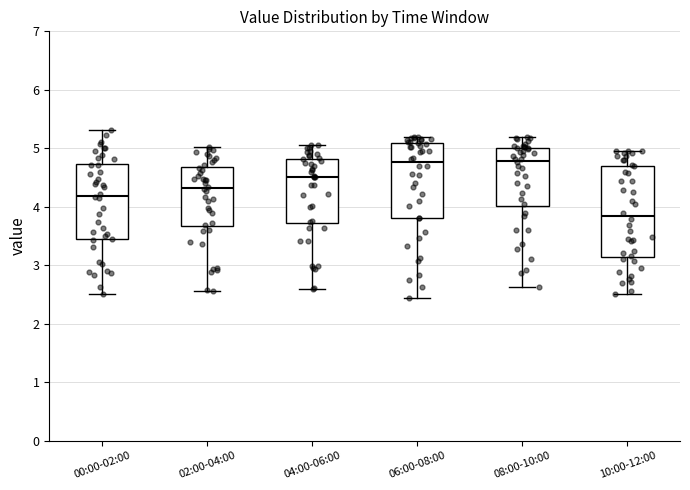

Reading left to right, read every box against the y-axis: the position of its median line, the range the box covers, and the ends of its whiskers. The values are not printed on the chart, so give them approximately, as read against the axis.

00:00-02:00: median 4.2, box 3.4 to 4.7, whiskers 2.5 to 5.3
02:00-04:00: median 4.3, box 3.7 to 4.7, whiskers 2.6 to 5.0
04:00-06:00: median 4.5, box 3.7 to 4.8, whiskers 2.6 to 5.1
06:00-08:00: median 4.8, box 3.8 to 5.1, whiskers 2.4 to 5.2
08:00-10:00: median 4.8, box 4.0 to 5.0, whiskers 2.6 to 5.2
10:00-12:00: median 3.8, box 3.1 to 4.7, whiskers 2.5 to 5.0